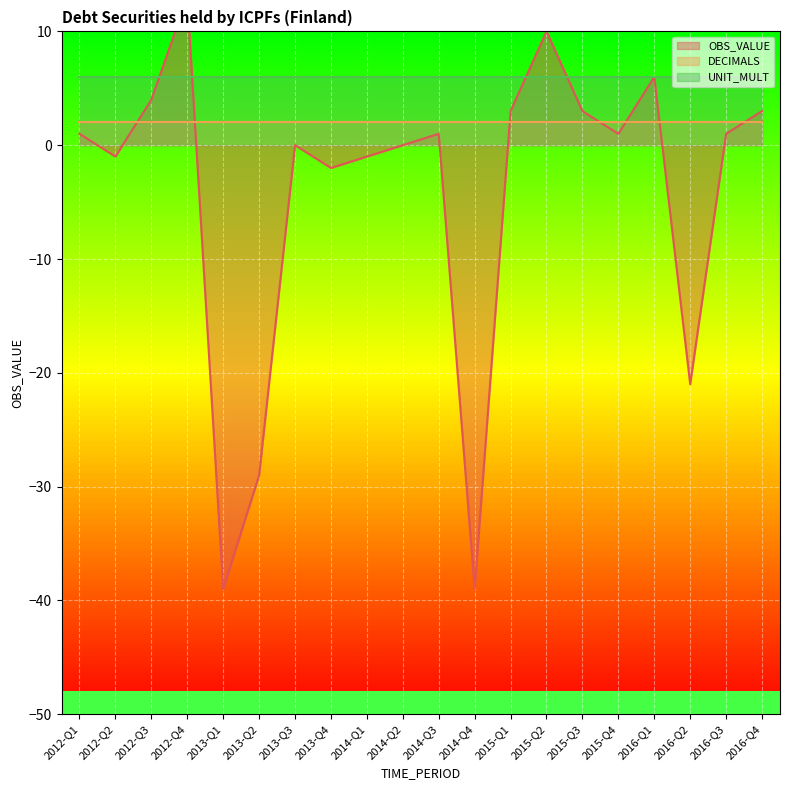

Reading right to left, transcribe all the data shown in this chart.

OBS_VALUE: 3	1	-21	6	1	3	10	3	-39	1	0	-1	-2	0	-29	-39	13	4	-1	1
DECIMALS: 2	2	2	2	2	2	2	2	2	2	2	2	2	2	2	2	2	2	2	2
UNIT_MULT: 6	6	6	6	6	6	6	6	6	6	6	6	6	6	6	6	6	6	6	6